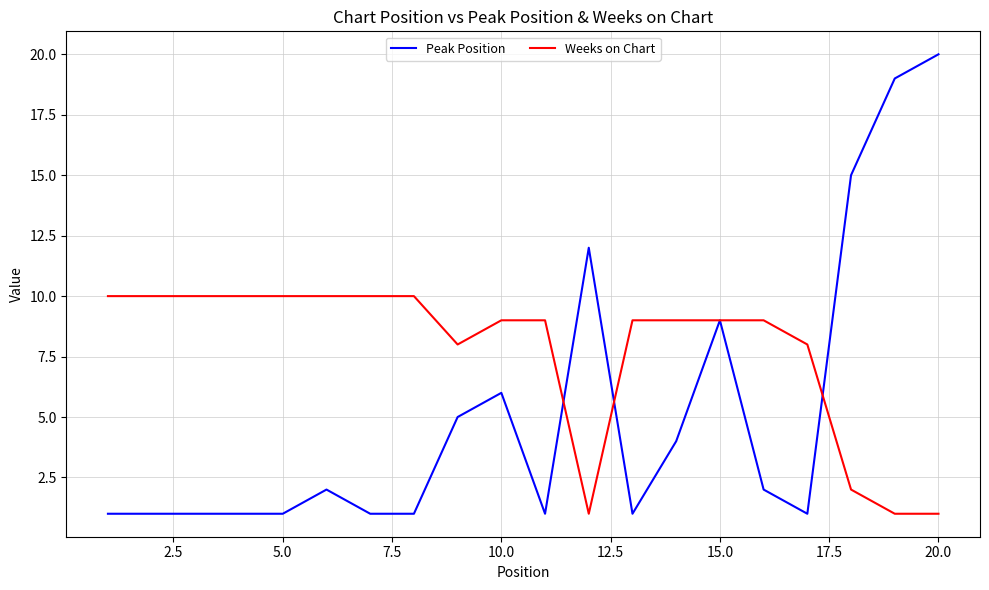

What is the greatest value displayed?

20